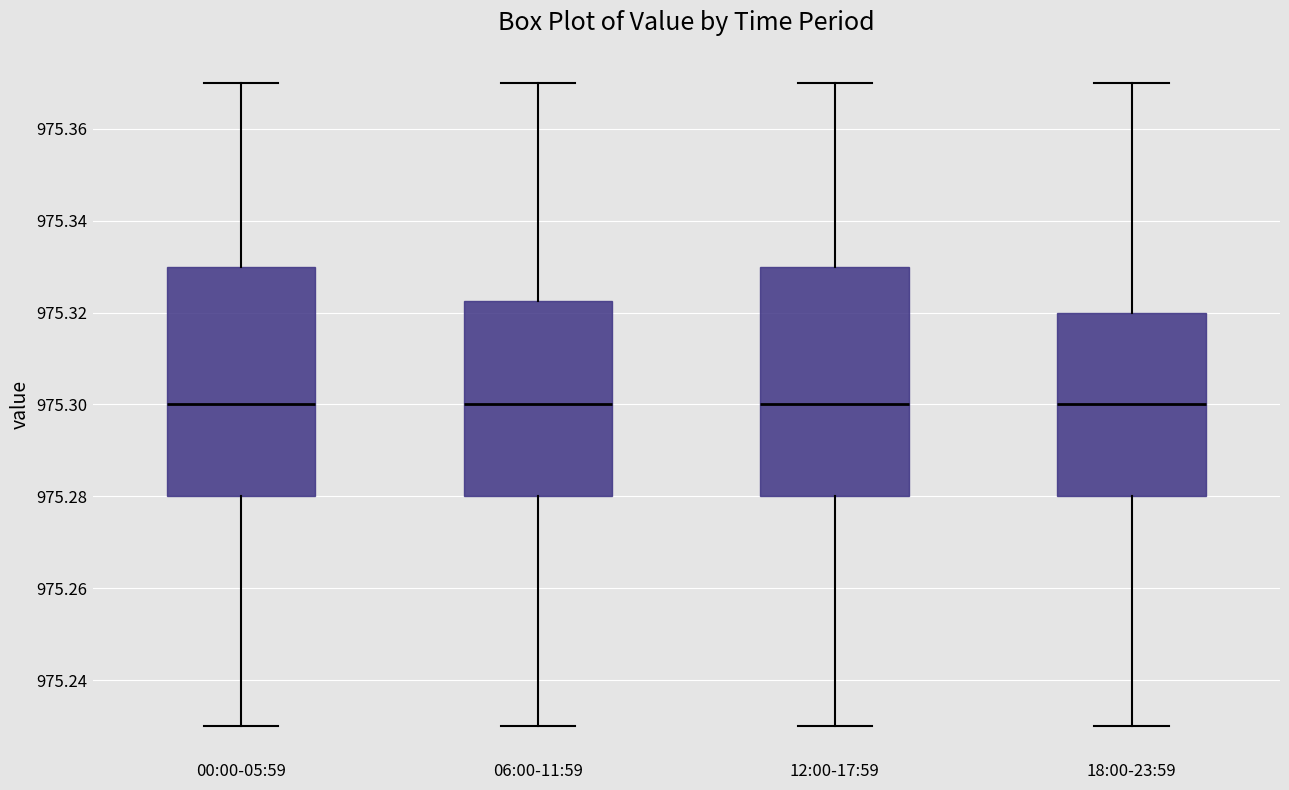

Where does the lower whisker of the box for 06:00-11:59 end on the y-axis? The values are not printed on the chart, so give them approximately, as read against the axis.

975.230